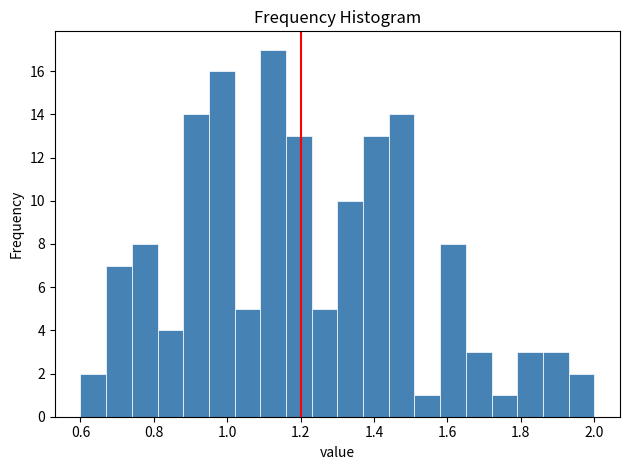

Around what value on the x-axis is the tallest bar? Give the approximate position of its centre, as read against the axis.

1.12